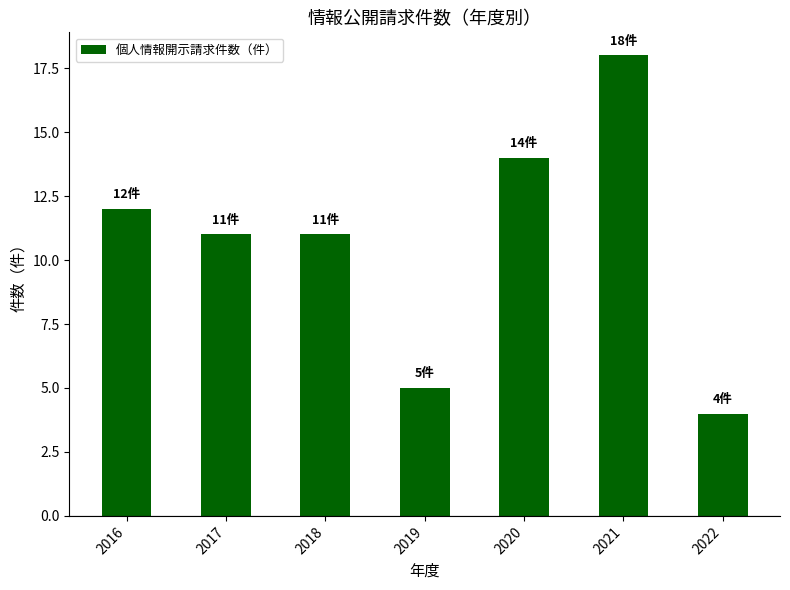

Which category has the lowest value across all series?

2022